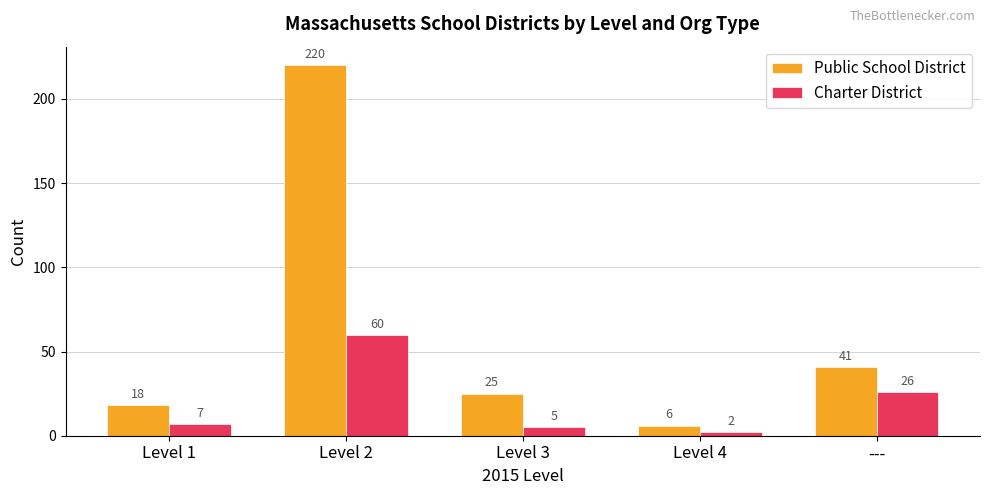

What is the label of the 5th bar from the left?

---